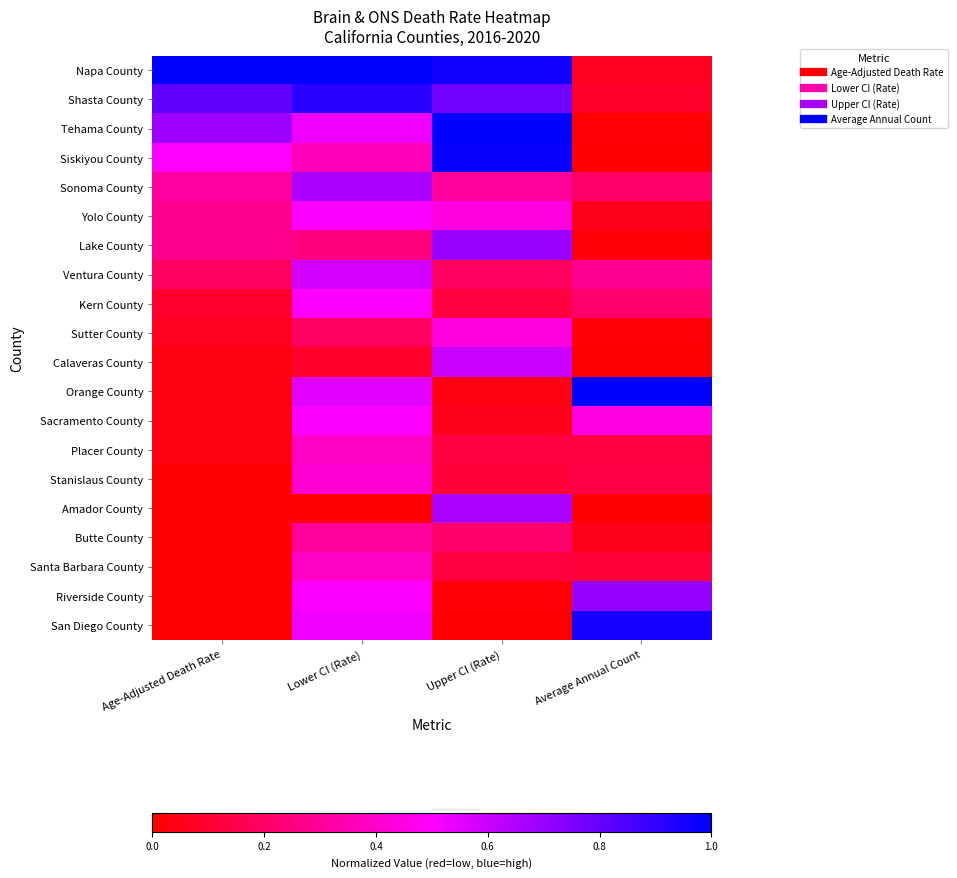

Reading left to right, list all the values displayed in this chart.

Napa County: Age-Adjusted Death Rate=1.0	Lower CI (Rate)=1.0	Upper CI (Rate)=1.0	Average Annual Count=0.1
Shasta County: Age-Adjusted Death Rate=0.8	Lower CI (Rate)=0.9	Upper CI (Rate)=0.8	Average Annual Count=0.1
Tehama County: Age-Adjusted Death Rate=0.7	Lower CI (Rate)=0.5	Upper CI (Rate)=1.0	Average Annual Count=0.0
Siskiyou County: Age-Adjusted Death Rate=0.5	Lower CI (Rate)=0.4	Upper CI (Rate)=1.0	Average Annual Count=0.0
Sonoma County: Age-Adjusted Death Rate=0.3	Lower CI (Rate)=0.7	Upper CI (Rate)=0.3	Average Annual Count=0.2
Yolo County: Age-Adjusted Death Rate=0.3	Lower CI (Rate)=0.5	Upper CI (Rate)=0.4	Average Annual Count=0.1
Lake County: Age-Adjusted Death Rate=0.3	Lower CI (Rate)=0.2	Upper CI (Rate)=0.7	Average Annual Count=0.0
Ventura County: Age-Adjusted Death Rate=0.2	Lower CI (Rate)=0.6	Upper CI (Rate)=0.2	Average Annual Count=0.3
Kern County: Age-Adjusted Death Rate=0.1	Lower CI (Rate)=0.5	Upper CI (Rate)=0.1	Average Annual Count=0.2
Sutter County: Age-Adjusted Death Rate=0.1	Lower CI (Rate)=0.2	Upper CI (Rate)=0.4	Average Annual Count=0.0
Calaveras County: Age-Adjusted Death Rate=0.0	Lower CI (Rate)=0.1	Upper CI (Rate)=0.6	Average Annual Count=0.0
Orange County: Age-Adjusted Death Rate=0.0	Lower CI (Rate)=0.6	Upper CI (Rate)=0.0	Average Annual Count=1.0
Sacramento County: Age-Adjusted Death Rate=0.0	Lower CI (Rate)=0.5	Upper CI (Rate)=0.1	Average Annual Count=0.4
Placer County: Age-Adjusted Death Rate=0.0	Lower CI (Rate)=0.4	Upper CI (Rate)=0.1	Average Annual Count=0.1
Stanislaus County: Age-Adjusted Death Rate=0.0	Lower CI (Rate)=0.4	Upper CI (Rate)=0.1	Average Annual Count=0.1
Amador County: Age-Adjusted Death Rate=0.0	Lower CI (Rate)=0.0	Upper CI (Rate)=0.7	Average Annual Count=0.0
Butte County: Age-Adjusted Death Rate=0.0	Lower CI (Rate)=0.3	Upper CI (Rate)=0.2	Average Annual Count=0.1
Santa Barbara County: Age-Adjusted Death Rate=0.0	Lower CI (Rate)=0.4	Upper CI (Rate)=0.1	Average Annual Count=0.1
Riverside County: Age-Adjusted Death Rate=0.0	Lower CI (Rate)=0.5	Upper CI (Rate)=0.0	Average Annual Count=0.7
San Diego County: Age-Adjusted Death Rate=0.0	Lower CI (Rate)=0.5	Upper CI (Rate)=0.0	Average Annual Count=1.0